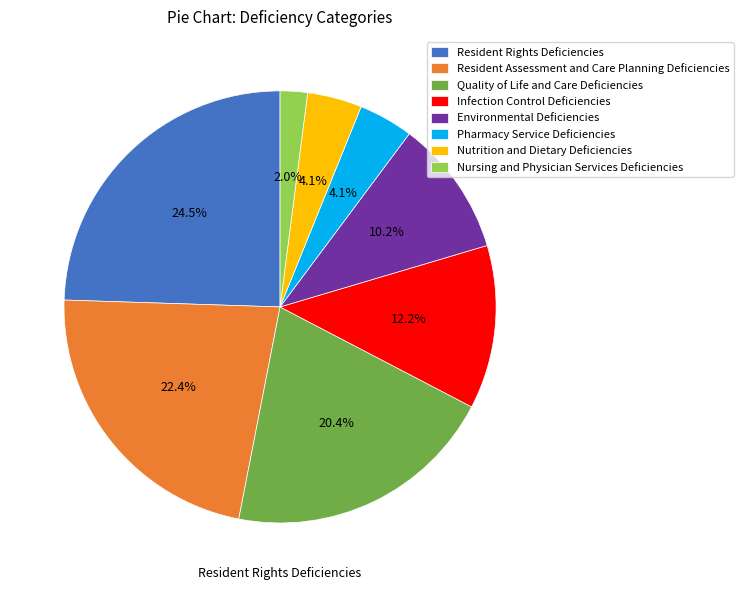

Count the number of slices in the pie.

8